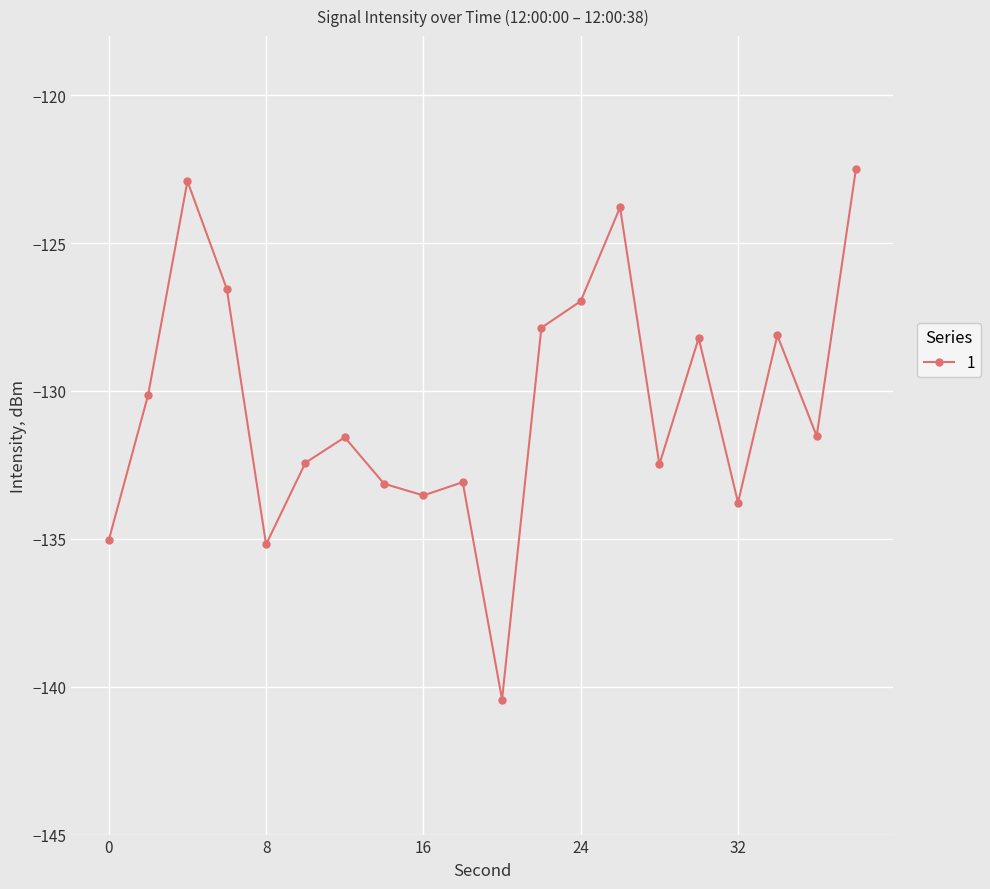

How many lines are shown in the chart?

1